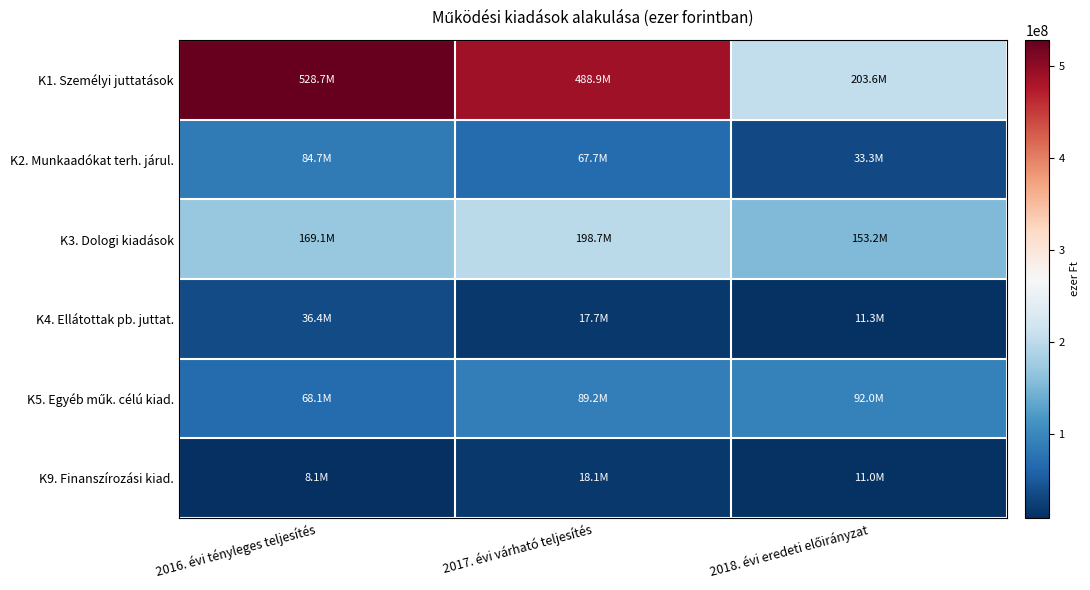

Rank the series by their maximum value, from highest to lowest.

K1. Személyi juttatások, K3. Dologi kiadások, K5. Egyéb műk. célú kiad., K2. Munkaadókat terh. járul., K4. Ellátottak pb. juttat., K9. Finanszírozási kiad.